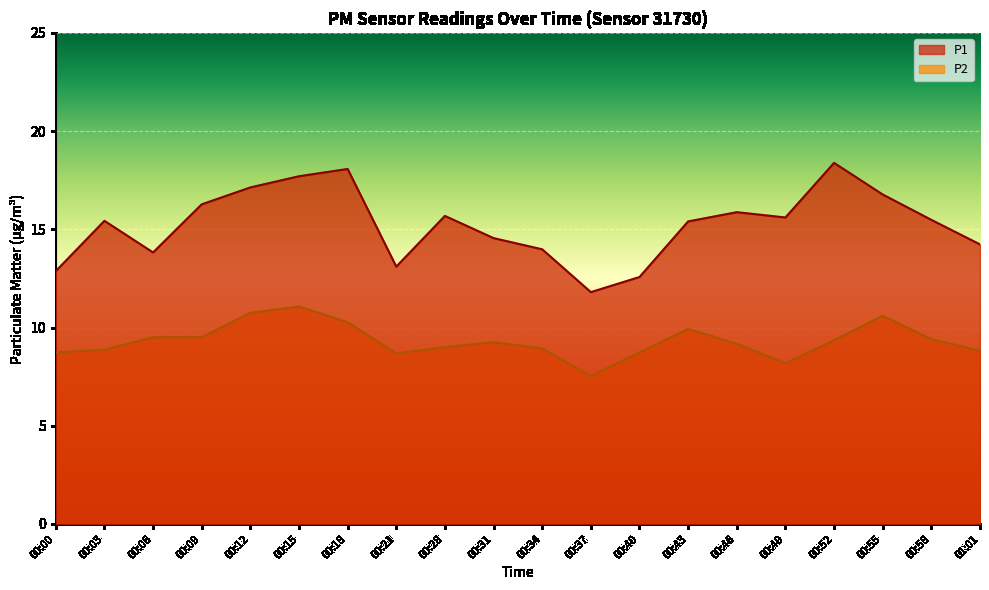

What is the sum of the P1 values at 01:01 and 00:34?

28.2